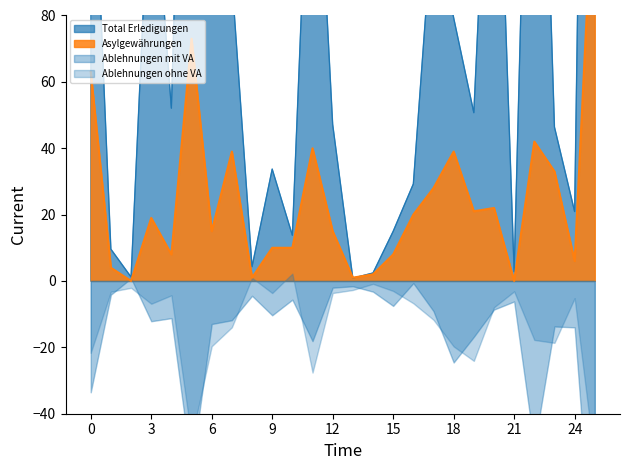

True or false: Total Erledigungen has more than 0 points higher than both neighbors.

True